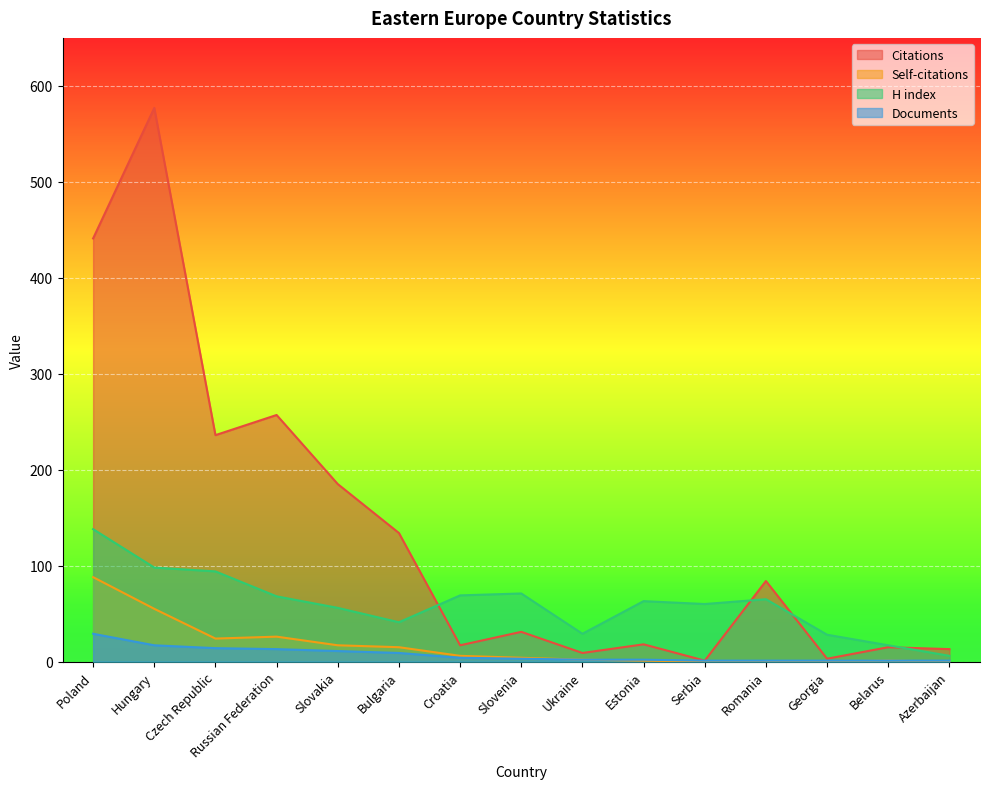

What is the average value of the Documents series?

7